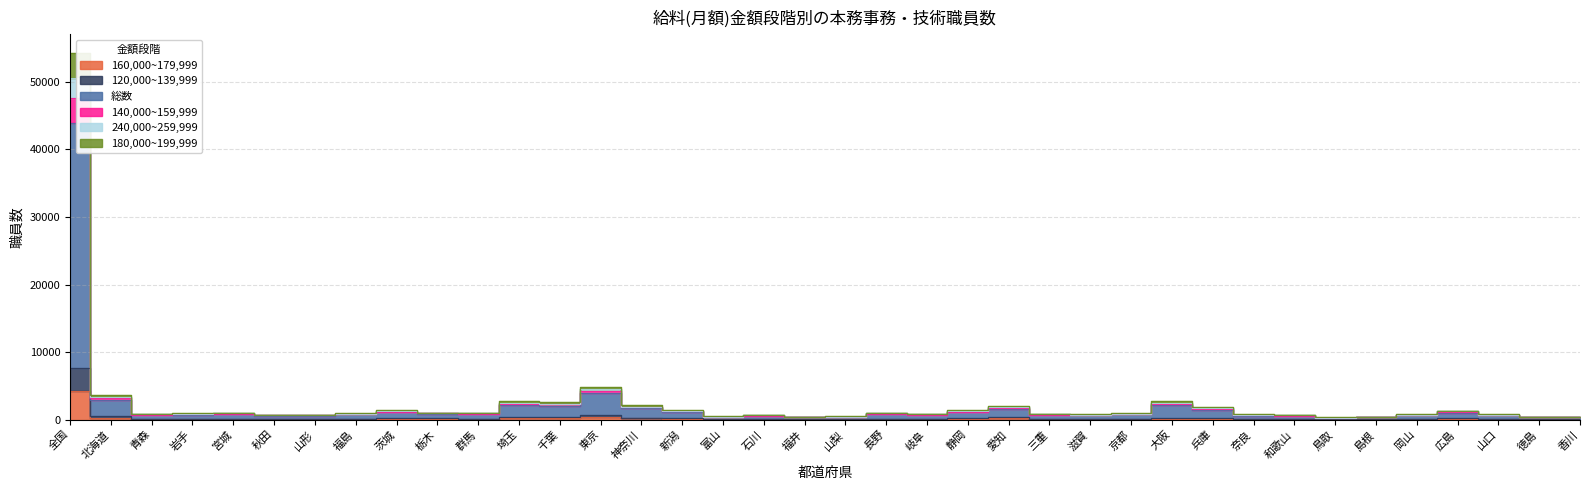

What is the total value across all series at 鳥取?

1265